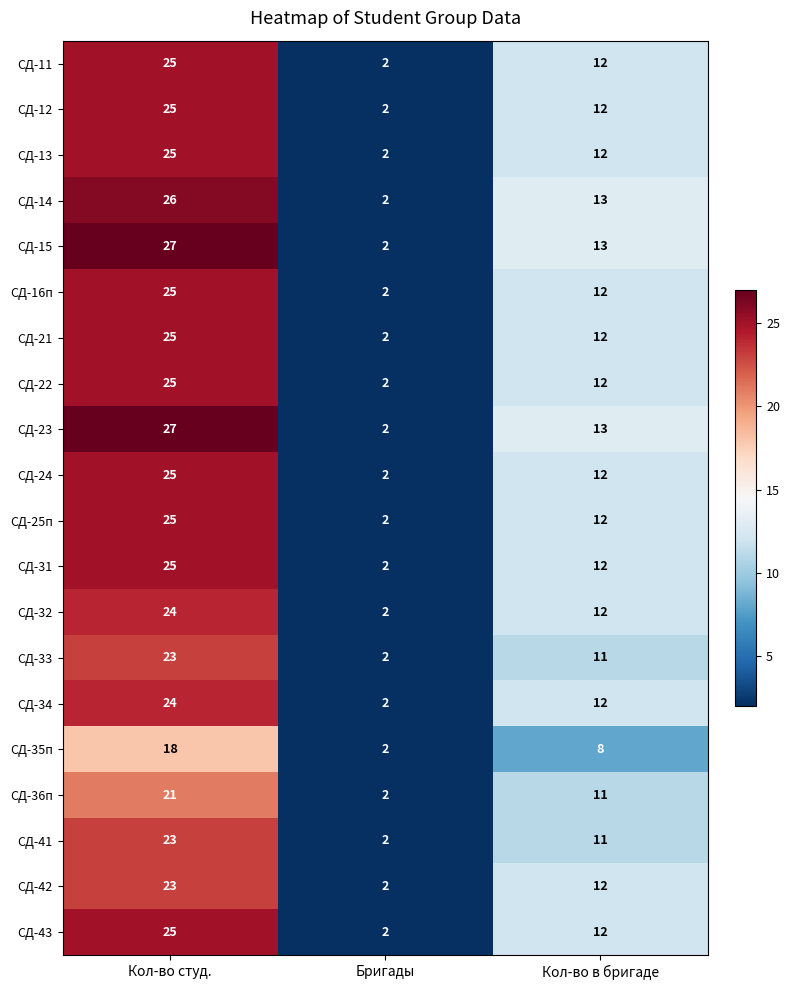

What is the total value across all series at Кол-во в бригаде?

236